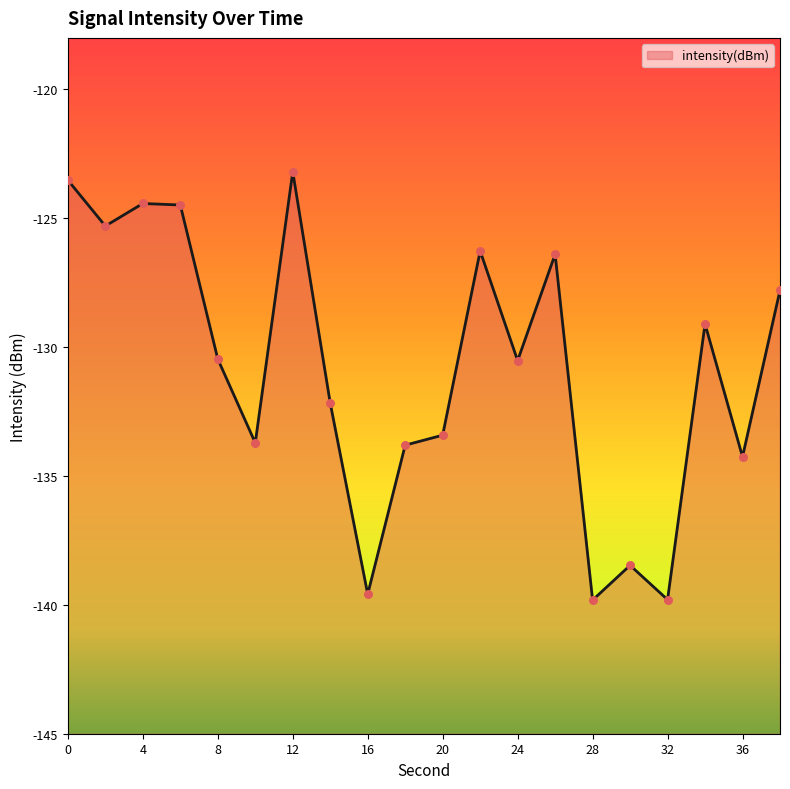

Which has a higher value, 22 or 12?

12